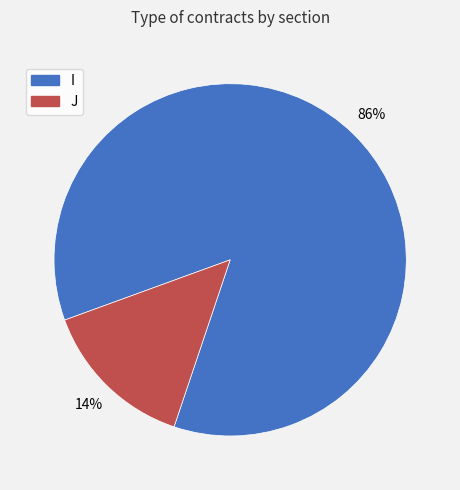

To the nearest percent, what portion does I represent?

86%